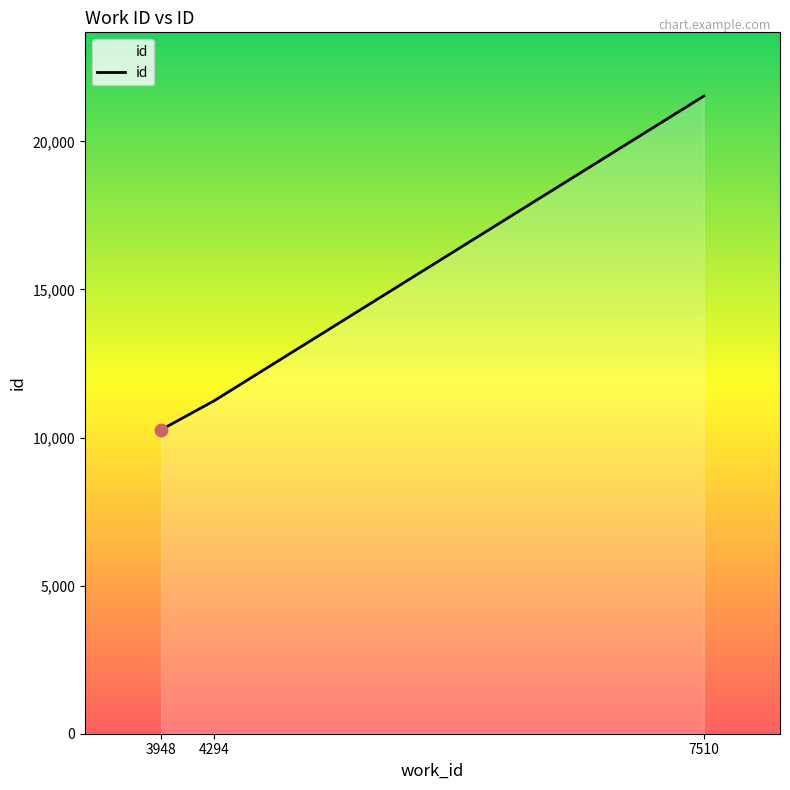

Which has a higher value, 4294 or 7510?

7510